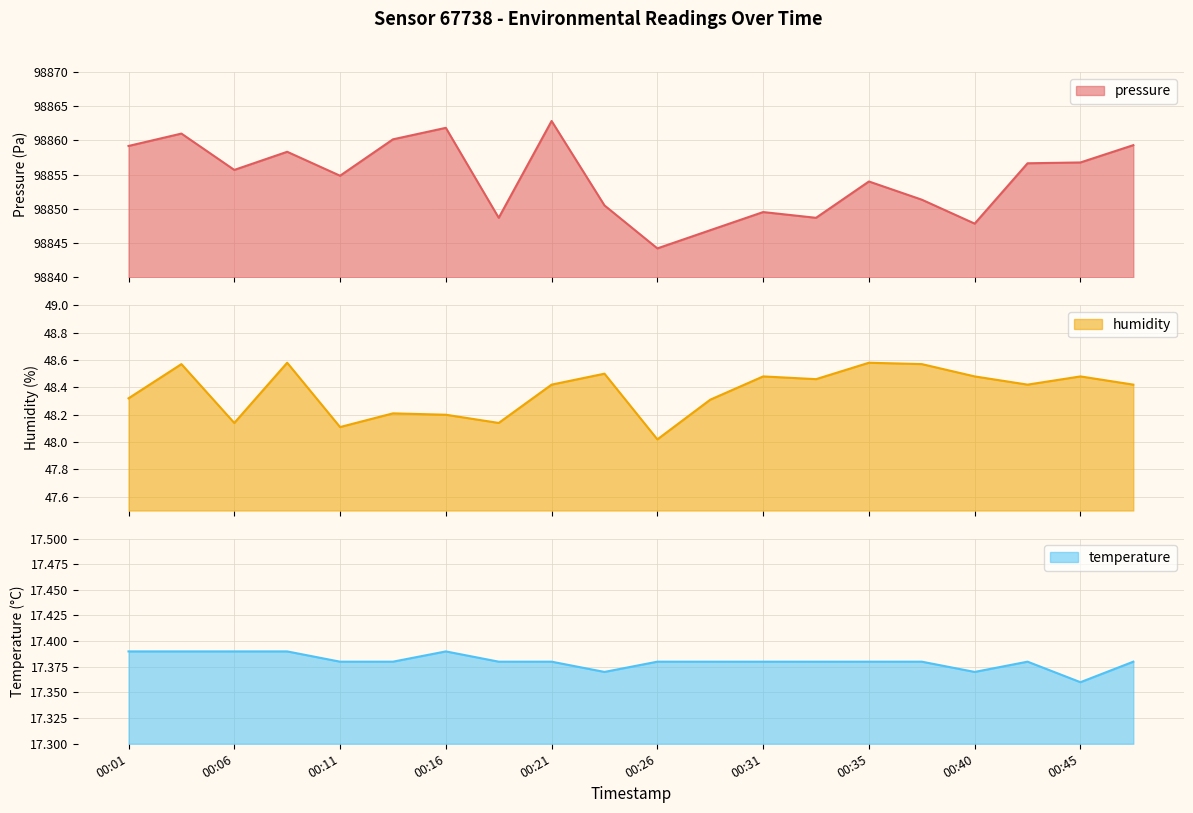

Count the temperature line values in the range 17 to 18.

20